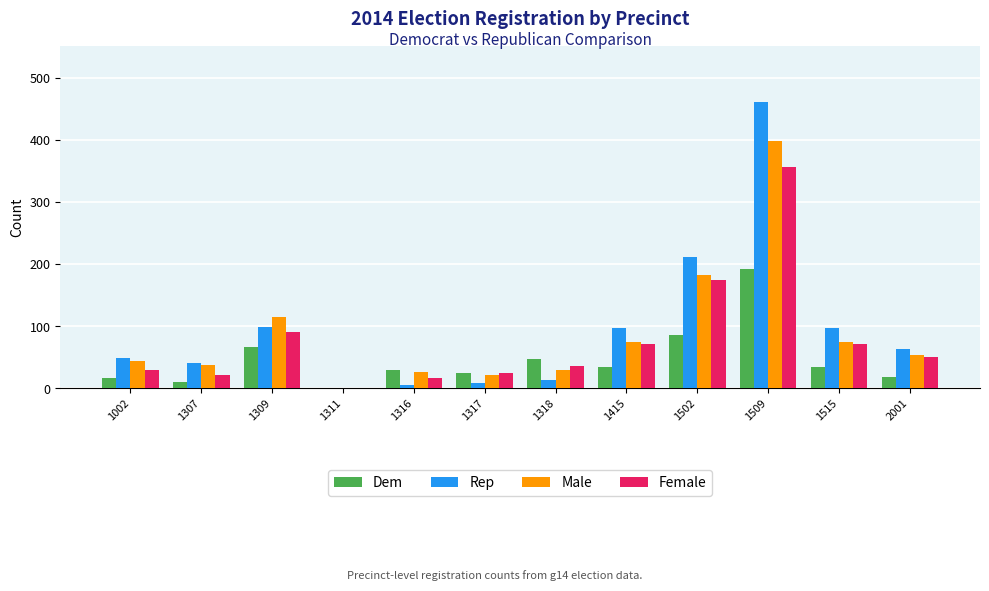

At which category does the chart reach its peak across all series?

1509